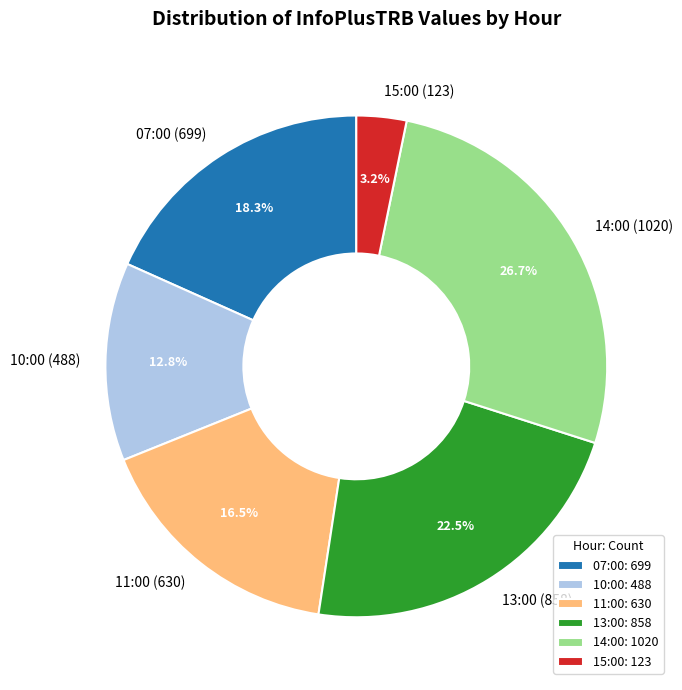

Which slice is the largest?

14:00